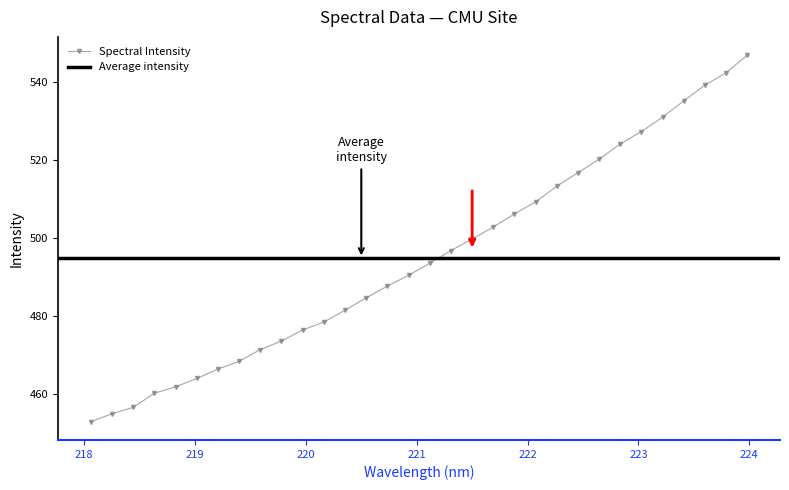

Does the chart display data point markers on the line(s)?

Yes